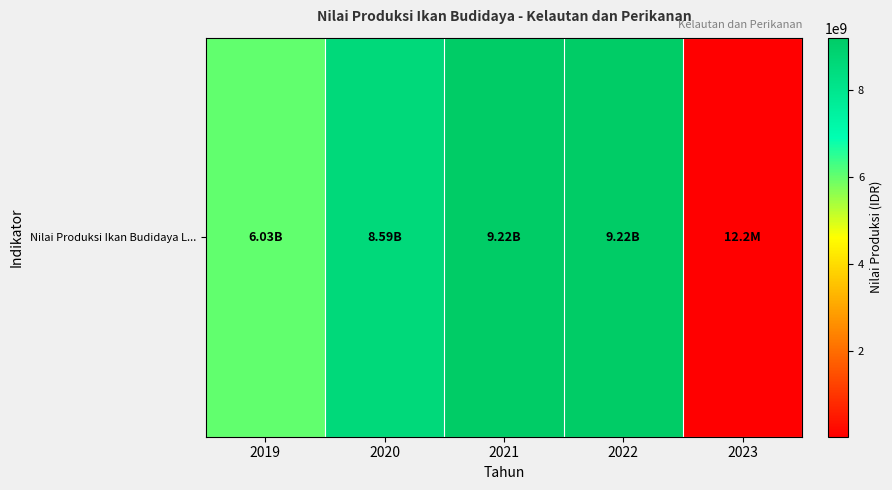

Rank the categories by value from highest to lowest.

2021, 2022, 2020, 2019, 2023